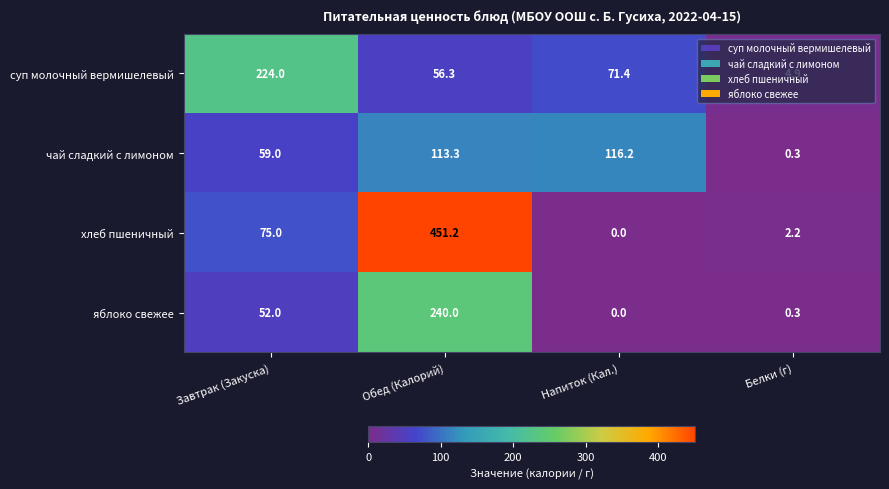

Where is хлеб пшеничный nearest to the value 225?

Завтрак (Закуска)